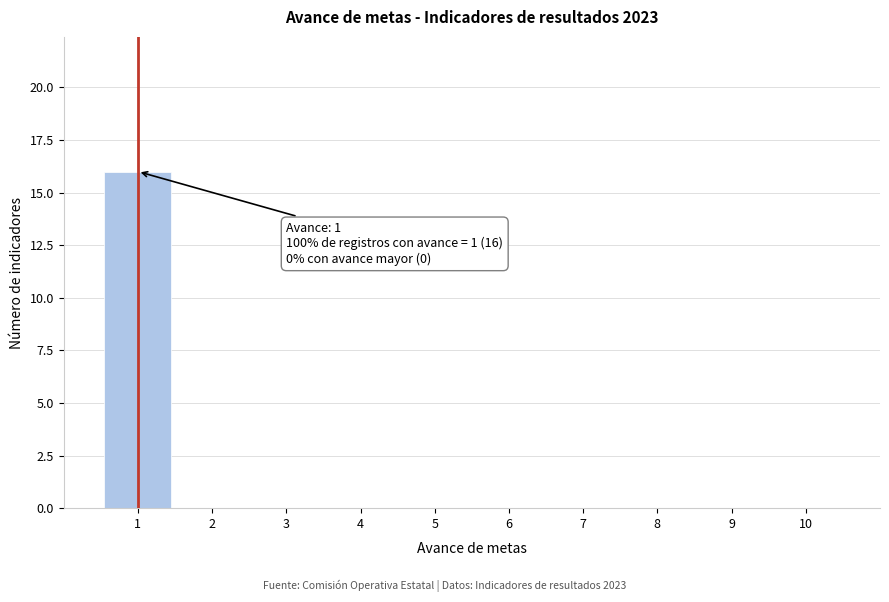

Reading left to right, extract all data points from this chart.

1=16	2=0	3=0	4=0	5=0	6=0	7=0	8=0	9=0	10=0